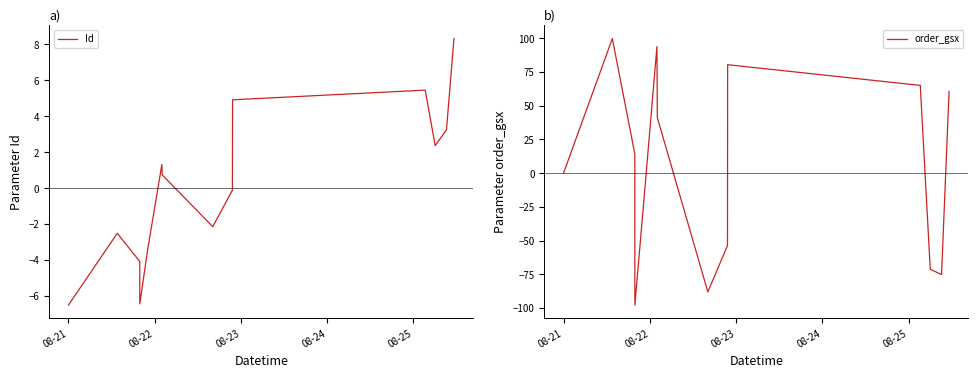

How many values in the Id series are below 0?

7